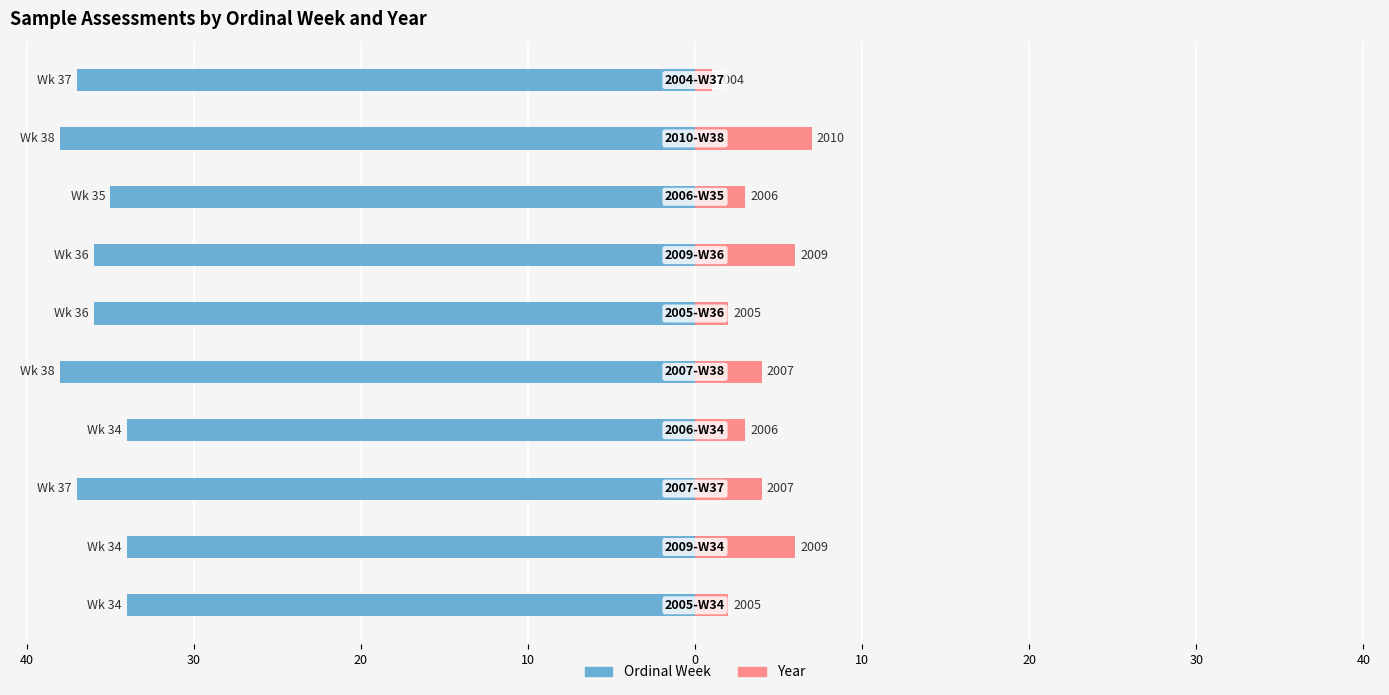

Which series changed the most between 20 and 10?

Ordinal Week